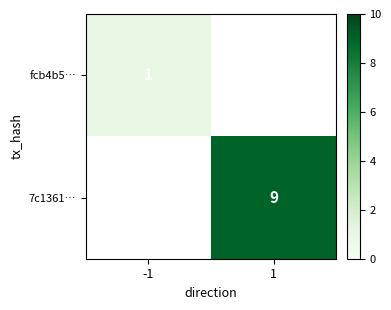

At how many categories does at least one series exceed 5?

1